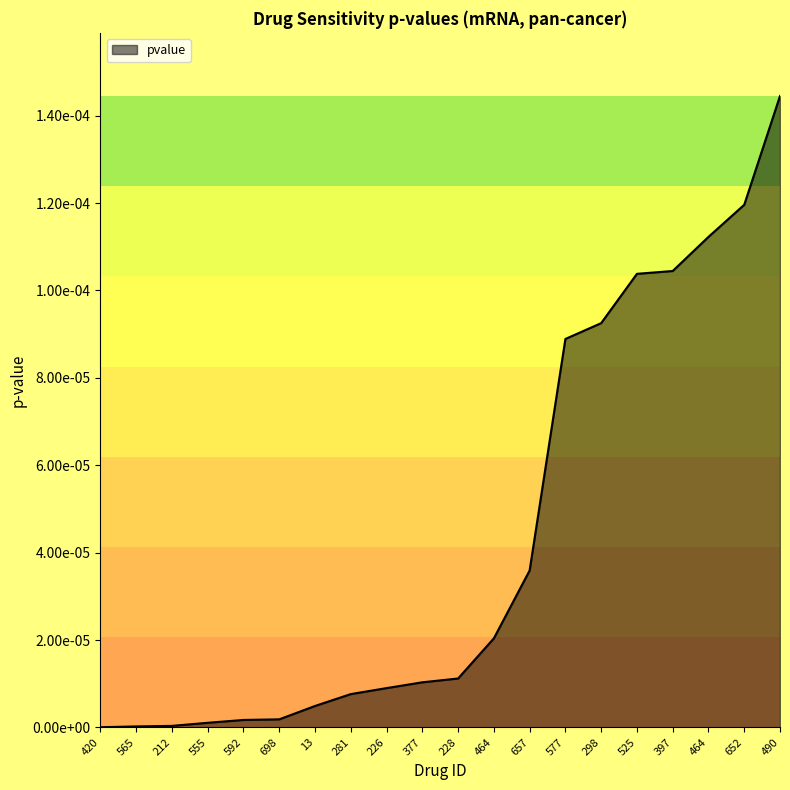

True or false: the data has more than 2 interior local peaks.

False